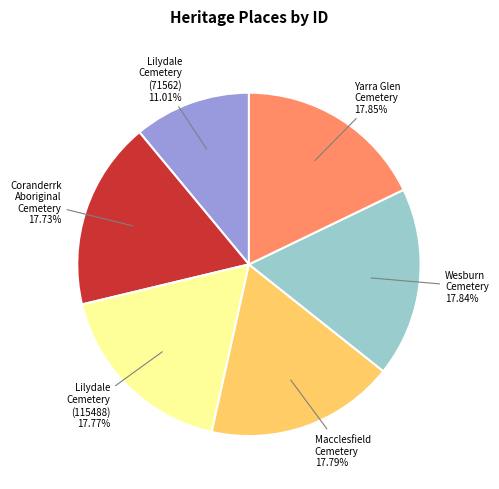

Does any single category account for the majority?

No